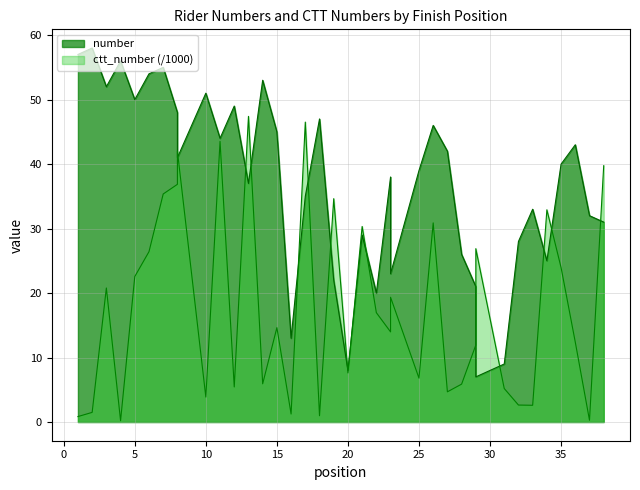

What is the value of the ctt_number point at the 20th from the left?

7.6